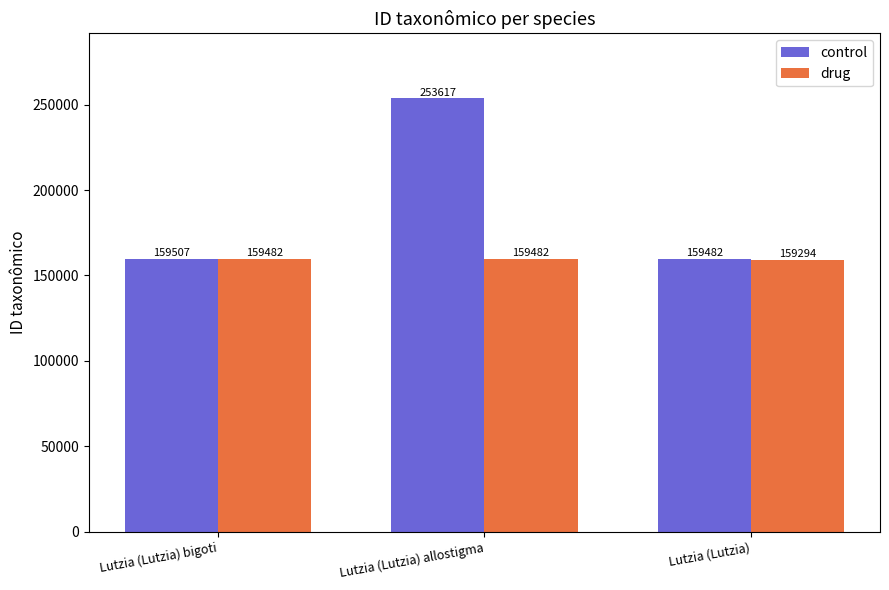

The control series shows 159482 at Lutzia (Lutzia). True or false?

True